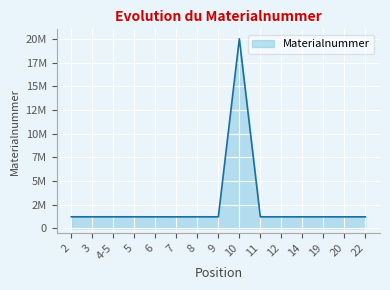

What is the label of the 5th point from the right?

12